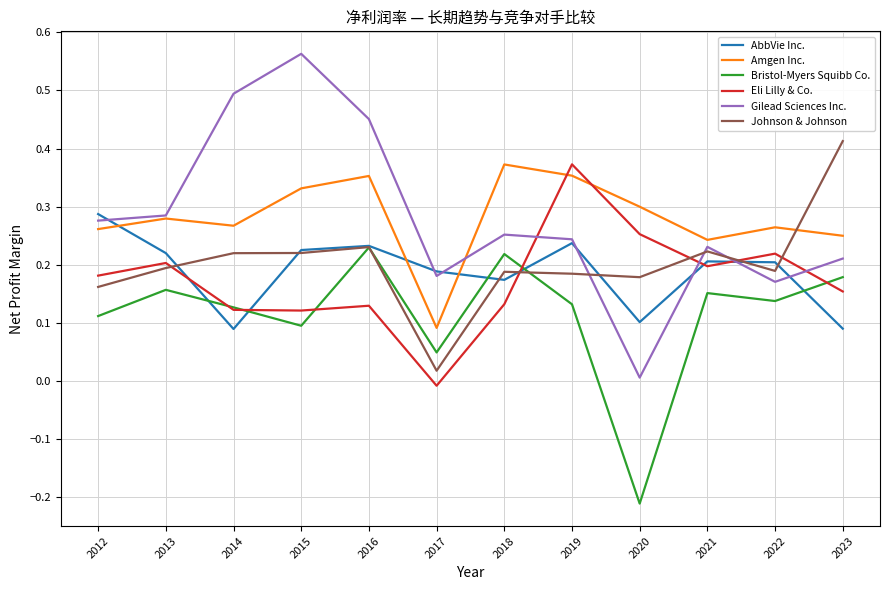

The Johnson & Johnson series shows 0.1 at 2013. True or false?

False